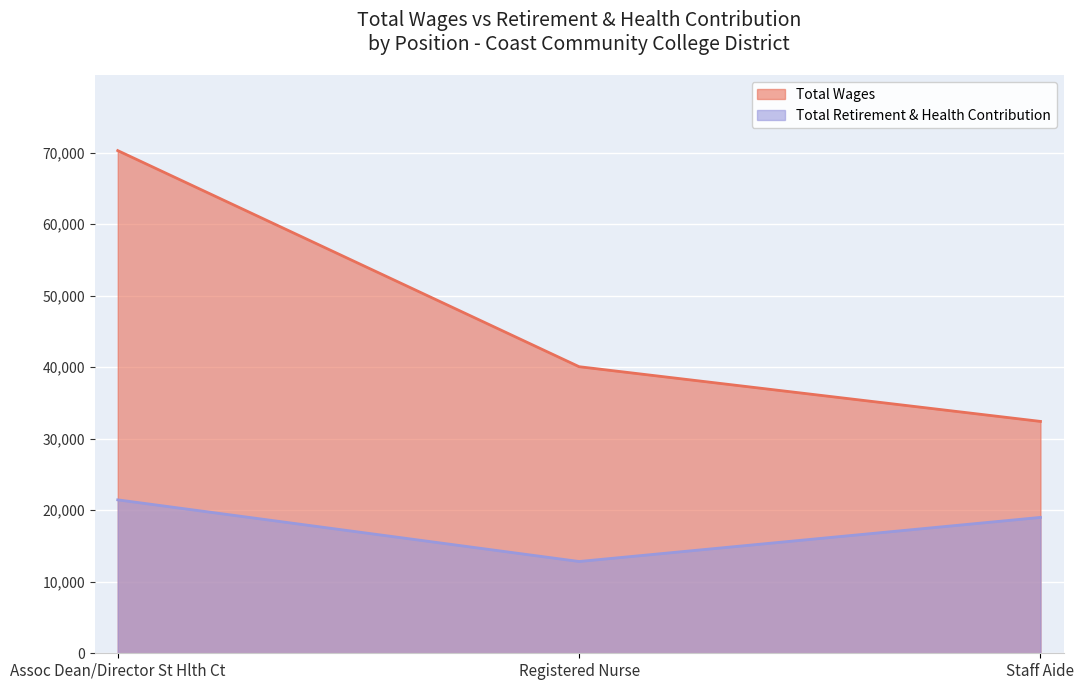

Rank the series at Assoc Dean/Director St Hlth Ct from highest to lowest value.

Total Wages, Total Retirement & Health Contribution